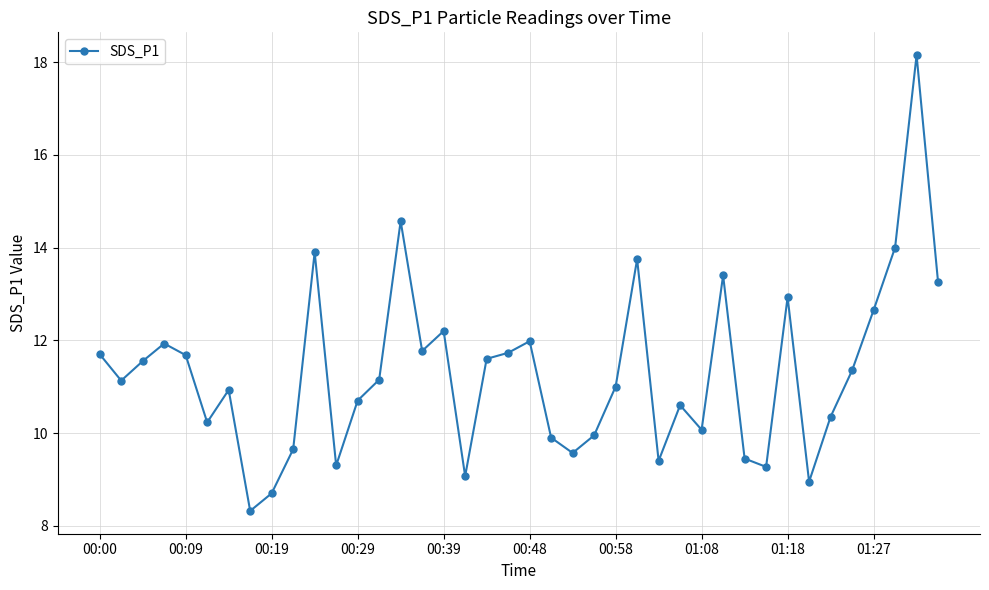

What is the value of the 16th point from the left?

11.8